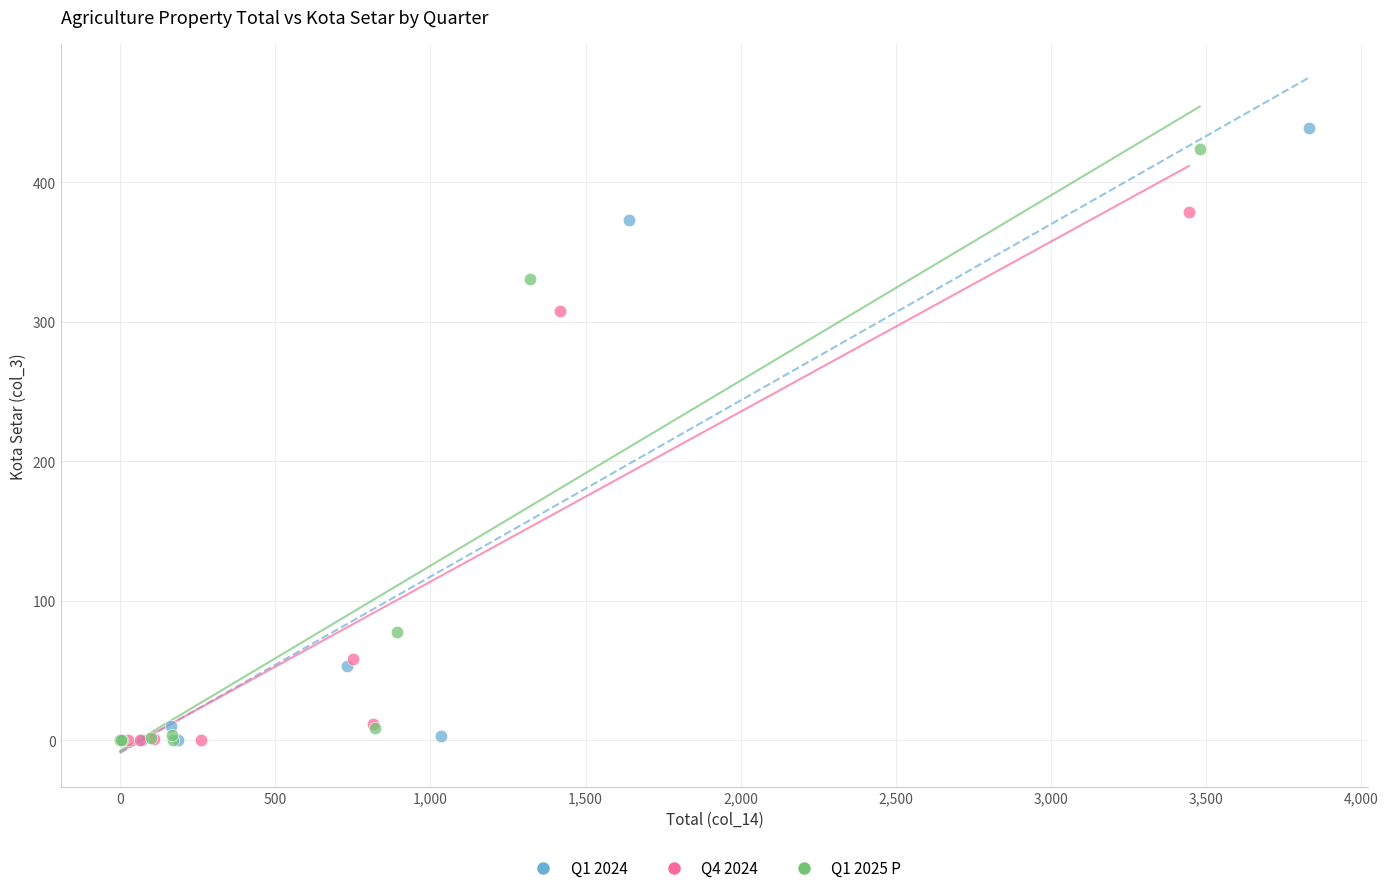

Which series has the largest Y range (max minus min)?

Q1 2024